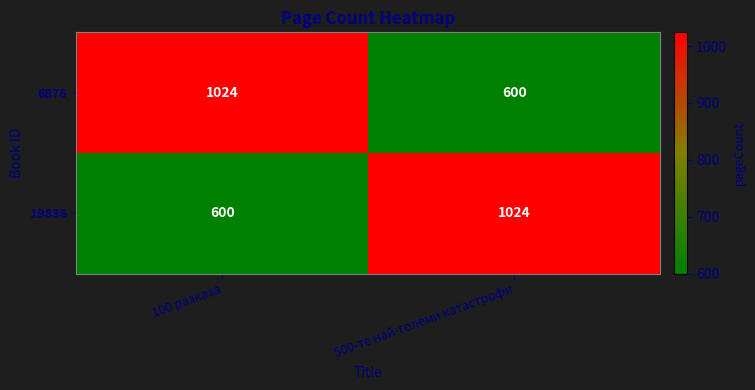

What is the approximate value of 6876 at 500-те най-големи катастрофи?

600